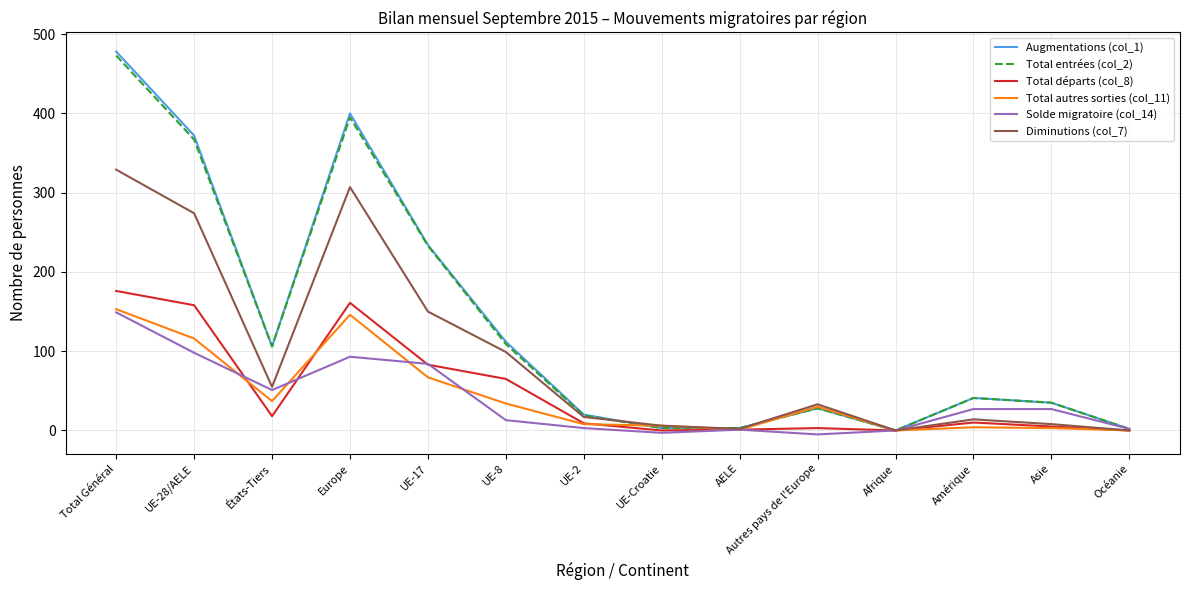

What position from the right is Amérique?

3